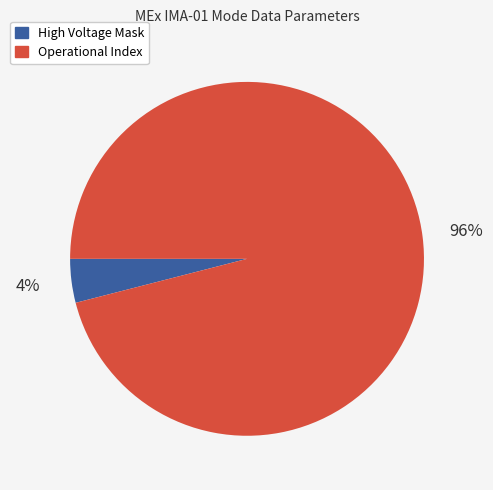

Does any single category account for the majority?

Yes